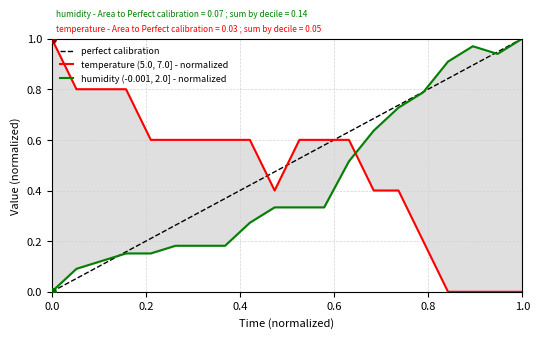

Which series has the largest Y range (max minus min)?

temperature